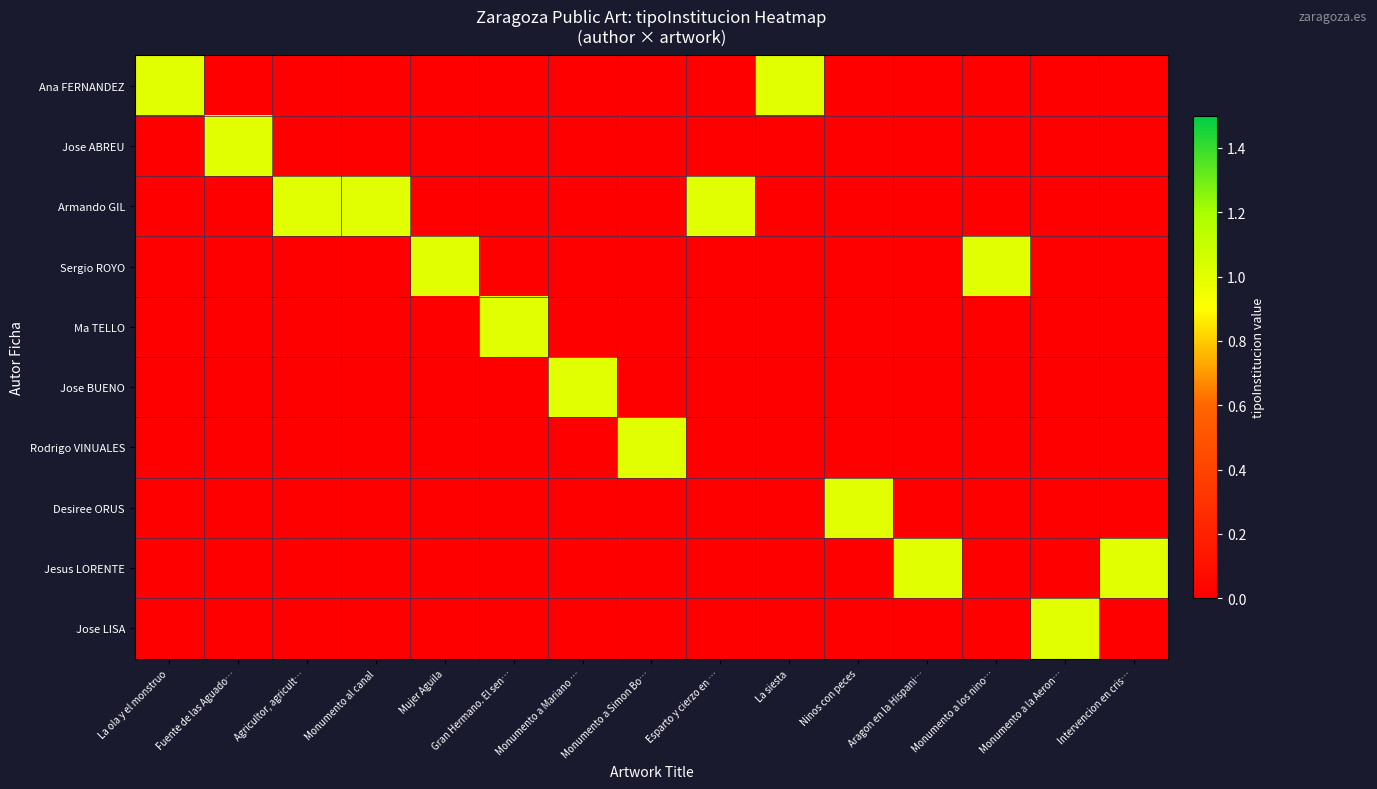

Reading left to right, extract all data points from this chart.

Ana FERNANDEZ: La ola y el monstruo=1	Fuente de las Aguado…=0	Agricultor, agricult…=0	Monumento al canal=0	Mujer Aguila=0	Gran Hermano. El sen…=0	Monumento a Mariano …=0	Monumento a Simon Bo…=0	Esparto y cierzo en …=0	La siesta=1	Ninos con peces=0	Aragon en la Hispani…=0	Monumento a los nino…=0	Monumento a la Aeron…=0	Intervencion en cris…=0
Jose ABREU: La ola y el monstruo=0	Fuente de las Aguado…=1	Agricultor, agricult…=0	Monumento al canal=0	Mujer Aguila=0	Gran Hermano. El sen…=0	Monumento a Mariano …=0	Monumento a Simon Bo…=0	Esparto y cierzo en …=0	La siesta=0	Ninos con peces=0	Aragon en la Hispani…=0	Monumento a los nino…=0	Monumento a la Aeron…=0	Intervencion en cris…=0
Armando GIL: La ola y el monstruo=0	Fuente de las Aguado…=0	Agricultor, agricult…=1	Monumento al canal=1	Mujer Aguila=0	Gran Hermano. El sen…=0	Monumento a Mariano …=0	Monumento a Simon Bo…=0	Esparto y cierzo en …=1	La siesta=0	Ninos con peces=0	Aragon en la Hispani…=0	Monumento a los nino…=0	Monumento a la Aeron…=0	Intervencion en cris…=0
Sergio ROYO: La ola y el monstruo=0	Fuente de las Aguado…=0	Agricultor, agricult…=0	Monumento al canal=0	Mujer Aguila=1	Gran Hermano. El sen…=0	Monumento a Mariano …=0	Monumento a Simon Bo…=0	Esparto y cierzo en …=0	La siesta=0	Ninos con peces=0	Aragon en la Hispani…=0	Monumento a los nino…=1	Monumento a la Aeron…=0	Intervencion en cris…=0
Ma TELLO: La ola y el monstruo=0	Fuente de las Aguado…=0	Agricultor, agricult…=0	Monumento al canal=0	Mujer Aguila=0	Gran Hermano. El sen…=1	Monumento a Mariano …=0	Monumento a Simon Bo…=0	Esparto y cierzo en …=0	La siesta=0	Ninos con peces=0	Aragon en la Hispani…=0	Monumento a los nino…=0	Monumento a la Aeron…=0	Intervencion en cris…=0
Jose BUENO: La ola y el monstruo=0	Fuente de las Aguado…=0	Agricultor, agricult…=0	Monumento al canal=0	Mujer Aguila=0	Gran Hermano. El sen…=0	Monumento a Mariano …=1	Monumento a Simon Bo…=0	Esparto y cierzo en …=0	La siesta=0	Ninos con peces=0	Aragon en la Hispani…=0	Monumento a los nino…=0	Monumento a la Aeron…=0	Intervencion en cris…=0
Rodrigo VINUALES: La ola y el monstruo=0	Fuente de las Aguado…=0	Agricultor, agricult…=0	Monumento al canal=0	Mujer Aguila=0	Gran Hermano. El sen…=0	Monumento a Mariano …=0	Monumento a Simon Bo…=1	Esparto y cierzo en …=0	La siesta=0	Ninos con peces=0	Aragon en la Hispani…=0	Monumento a los nino…=0	Monumento a la Aeron…=0	Intervencion en cris…=0
Desiree ORUS: La ola y el monstruo=0	Fuente de las Aguado…=0	Agricultor, agricult…=0	Monumento al canal=0	Mujer Aguila=0	Gran Hermano. El sen…=0	Monumento a Mariano …=0	Monumento a Simon Bo…=0	Esparto y cierzo en …=0	La siesta=0	Ninos con peces=1	Aragon en la Hispani…=0	Monumento a los nino…=0	Monumento a la Aeron…=0	Intervencion en cris…=0
Jesus LORENTE: La ola y el monstruo=0	Fuente de las Aguado…=0	Agricultor, agricult…=0	Monumento al canal=0	Mujer Aguila=0	Gran Hermano. El sen…=0	Monumento a Mariano …=0	Monumento a Simon Bo…=0	Esparto y cierzo en …=0	La siesta=0	Ninos con peces=0	Aragon en la Hispani…=1	Monumento a los nino…=0	Monumento a la Aeron…=0	Intervencion en cris…=1
Jose LISA: La ola y el monstruo=0	Fuente de las Aguado…=0	Agricultor, agricult…=0	Monumento al canal=0	Mujer Aguila=0	Gran Hermano. El sen…=0	Monumento a Mariano …=0	Monumento a Simon Bo…=0	Esparto y cierzo en …=0	La siesta=0	Ninos con peces=0	Aragon en la Hispani…=0	Monumento a los nino…=0	Monumento a la Aeron…=1	Intervencion en cris…=0